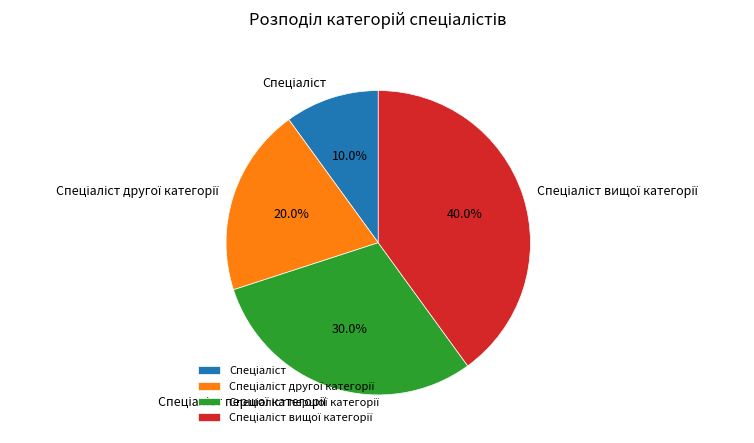

Is there a majority slice in this chart?

No